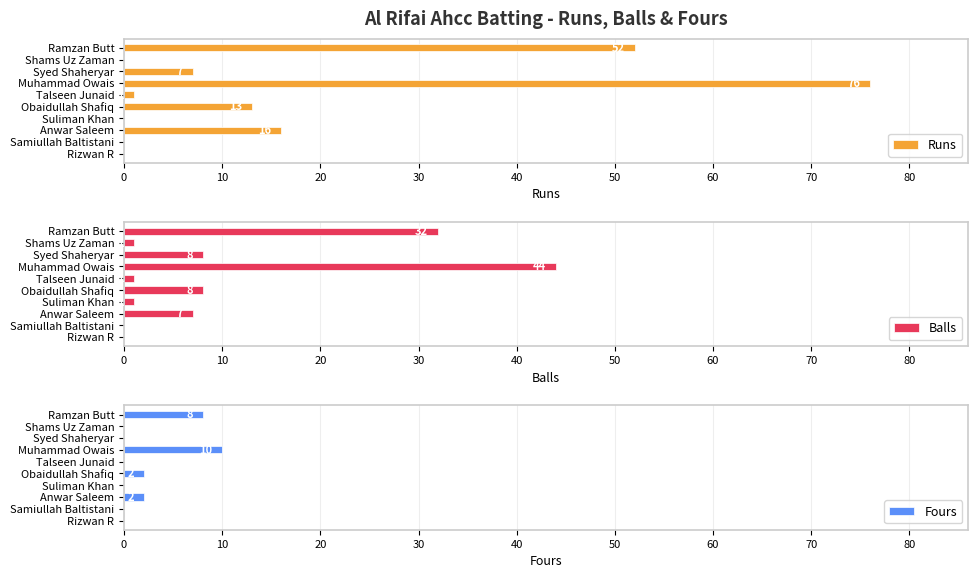

How many data points in Balls are less than 7?

5